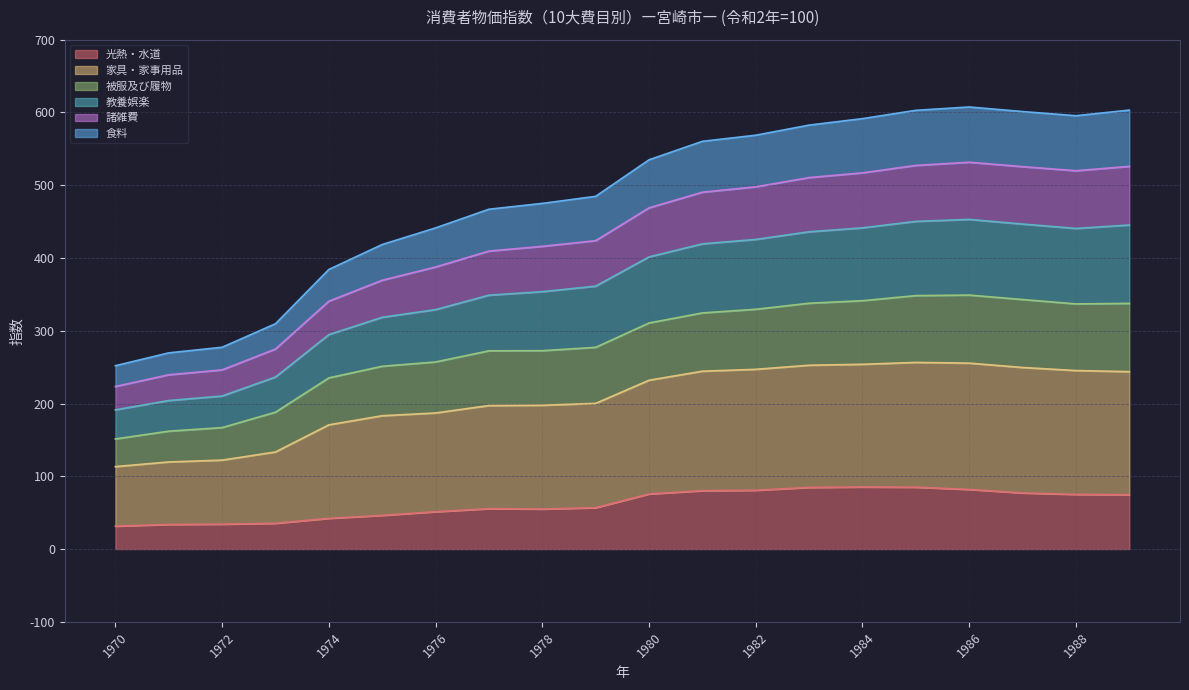

At which category does the chart reach its peak across all series?

1986